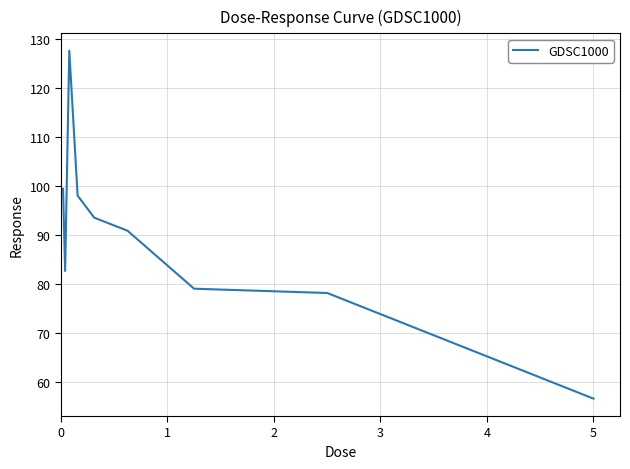

What is the greatest value displayed?

127.6